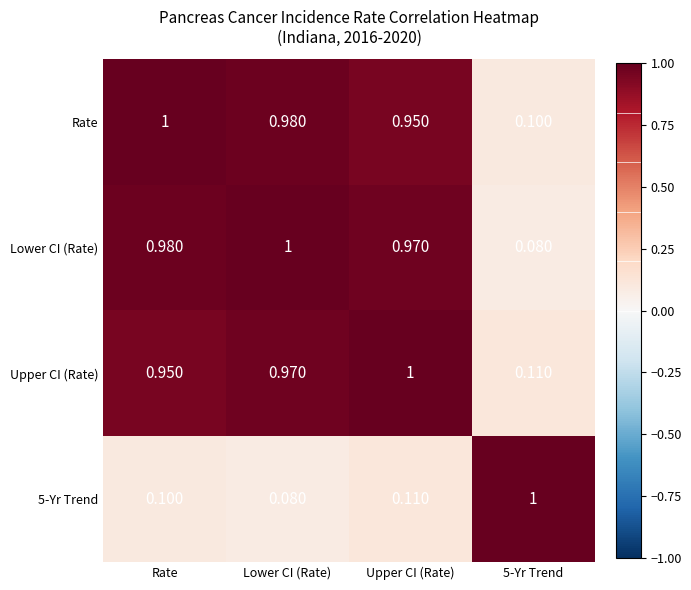

Is the value of Rate at 5-Yr Trend greater than the value of Lower CI (Rate) at 5-Yr Trend?

Yes